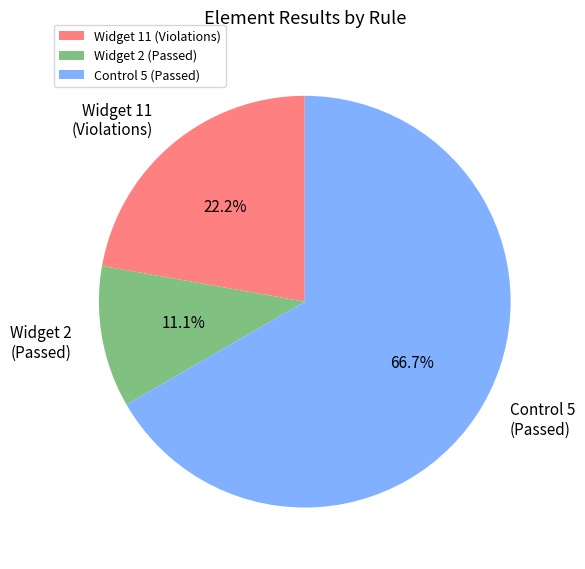

How many segments does this pie chart have?

3